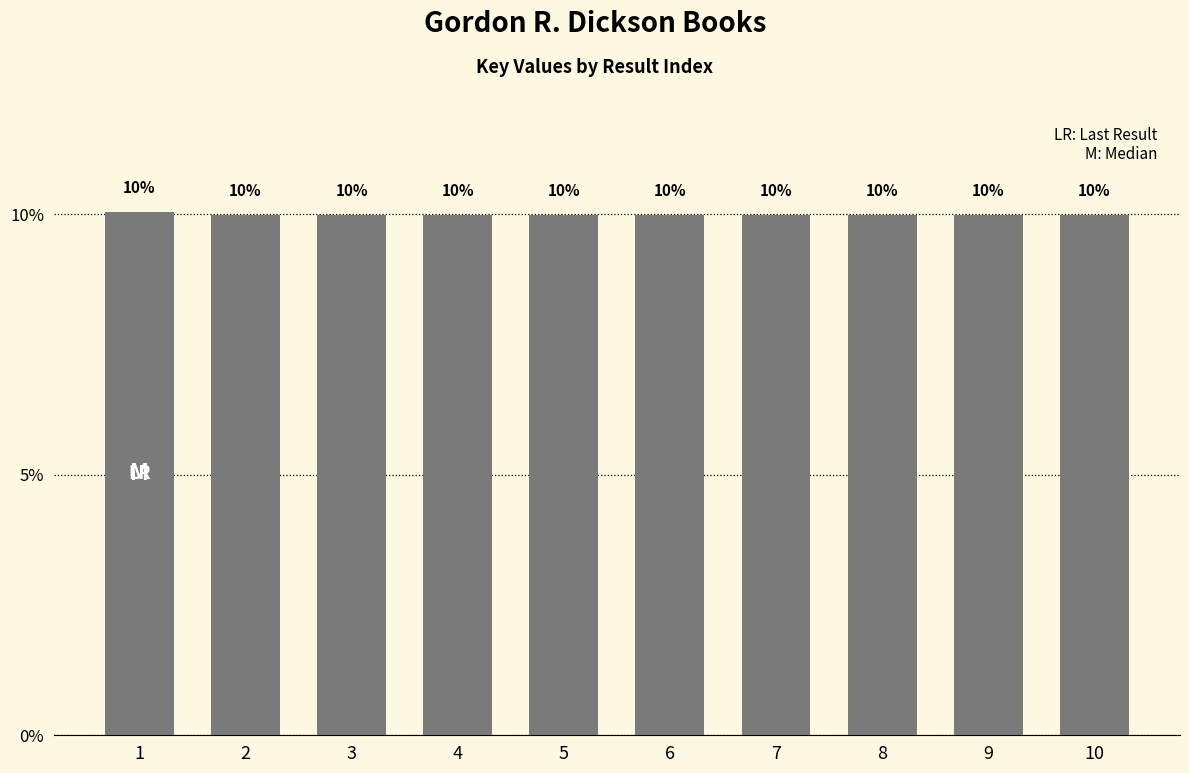

What is the value of the 7th bar from the left?

10.0